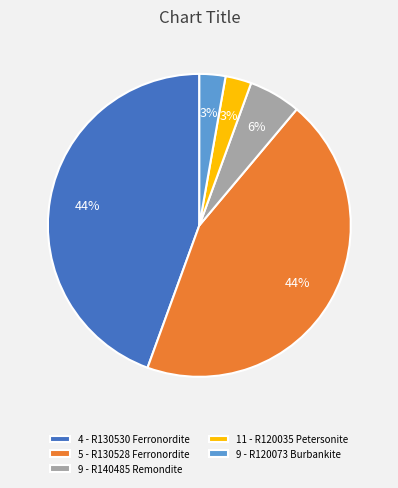

To the nearest percent, what percentage of the pie is 5 - R130528 Ferronordite?

44%